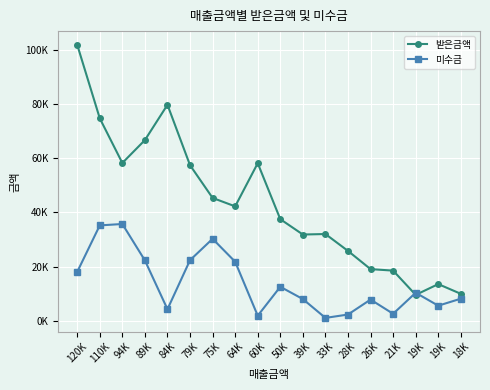

At which label does 받은금액 reach its minimum?

19K